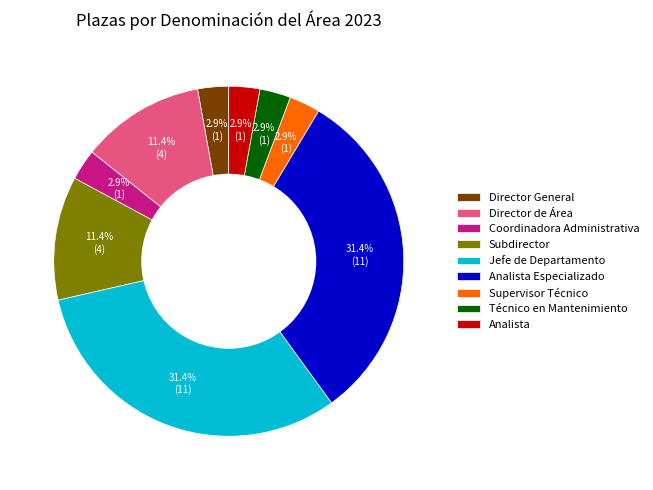

Is the sum of Subdirector and Analista Especializado greater than half?

No